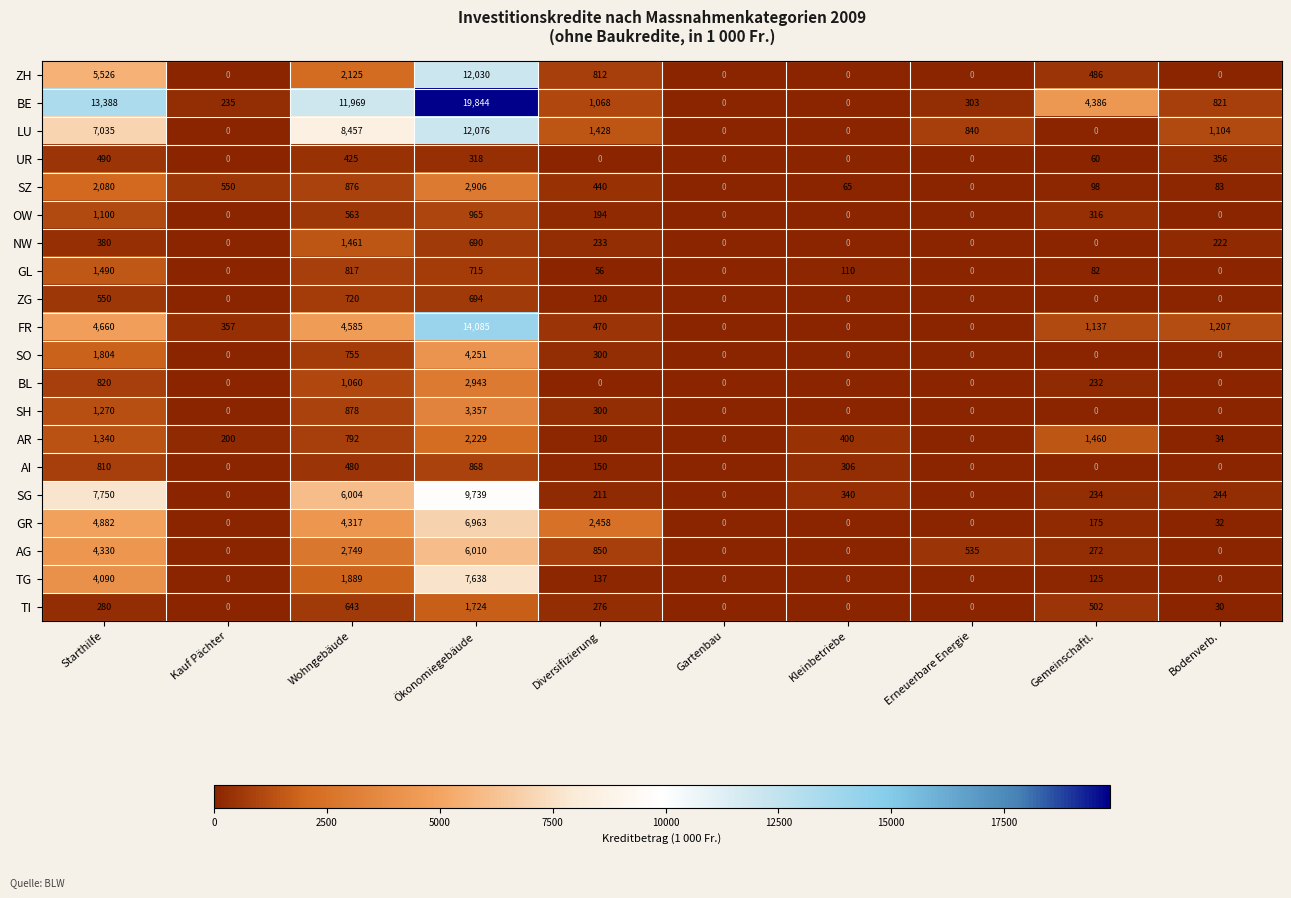

Is it true that BE equals 4386 at Gemeinschaftl.?

True